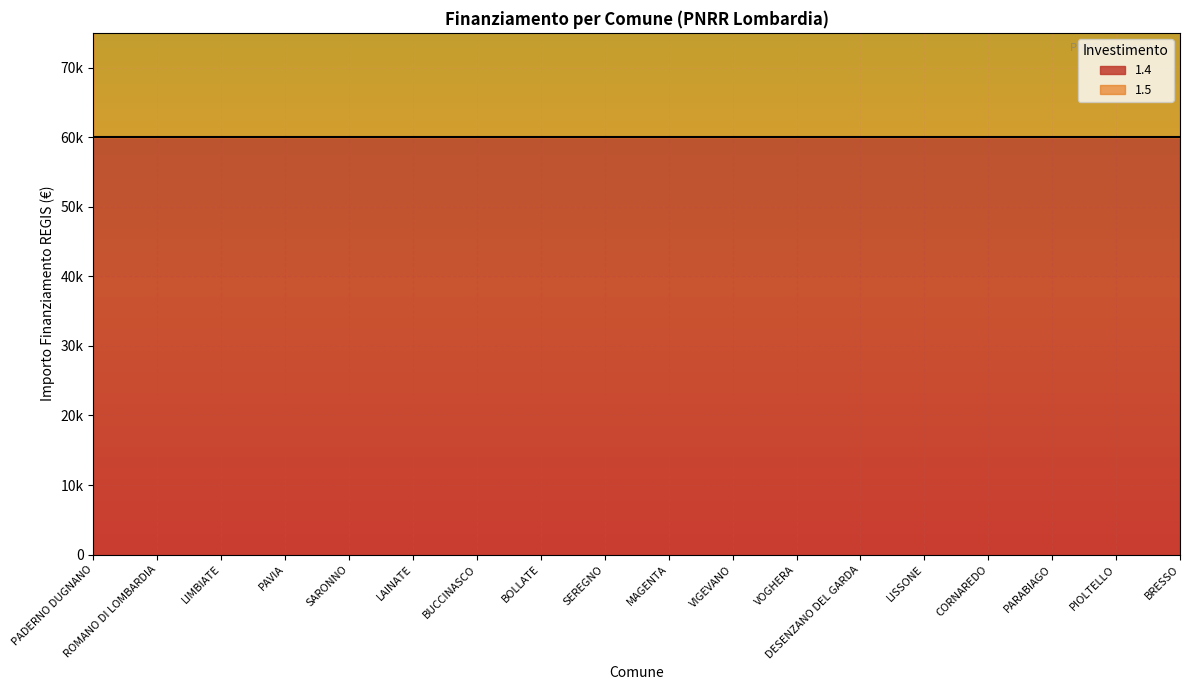

True or false: the data shows 58973 at PADERNO DUGNANO.

False